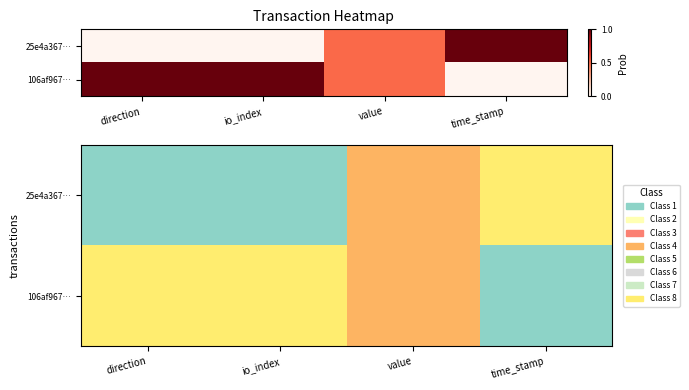

How many 25e4a367… values are between 0 and 7?

4